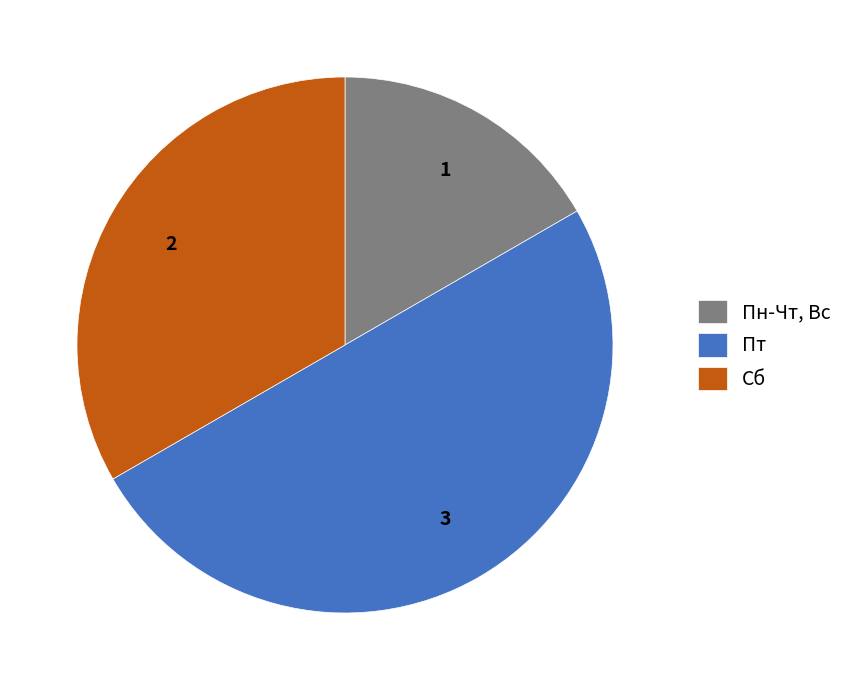

Does Сб represent more than half of the total?

No